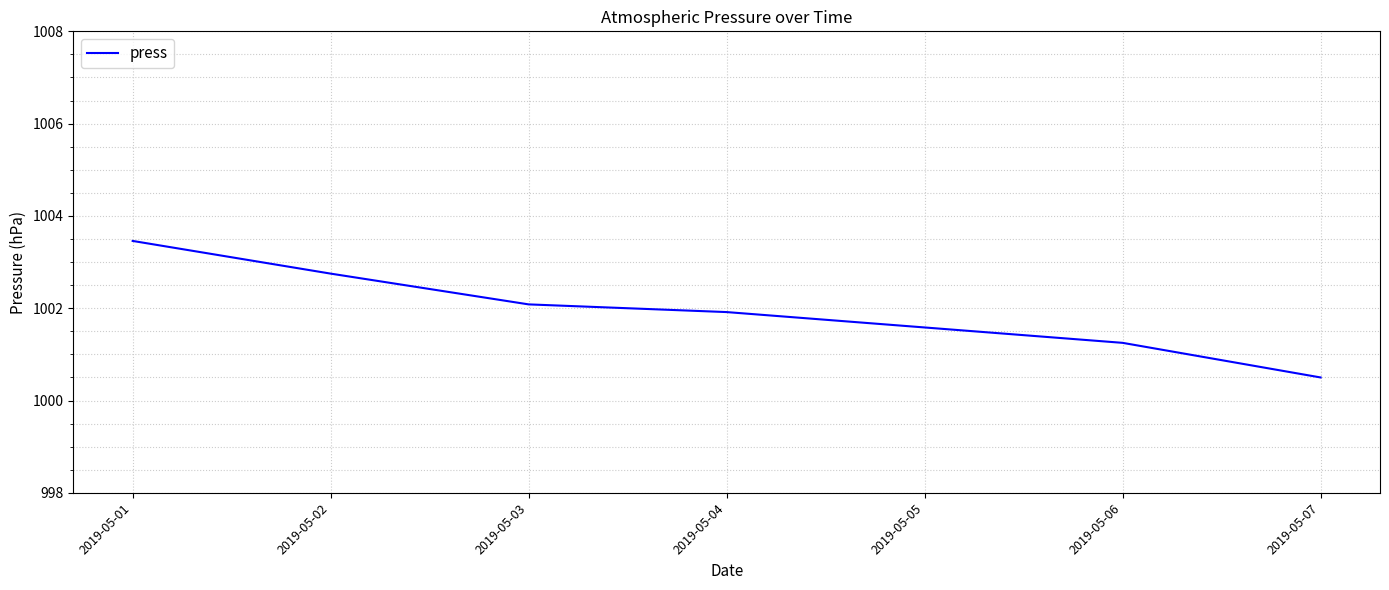

The chart shows a value of 1001.6 at 2019-05-05. True or false?

True